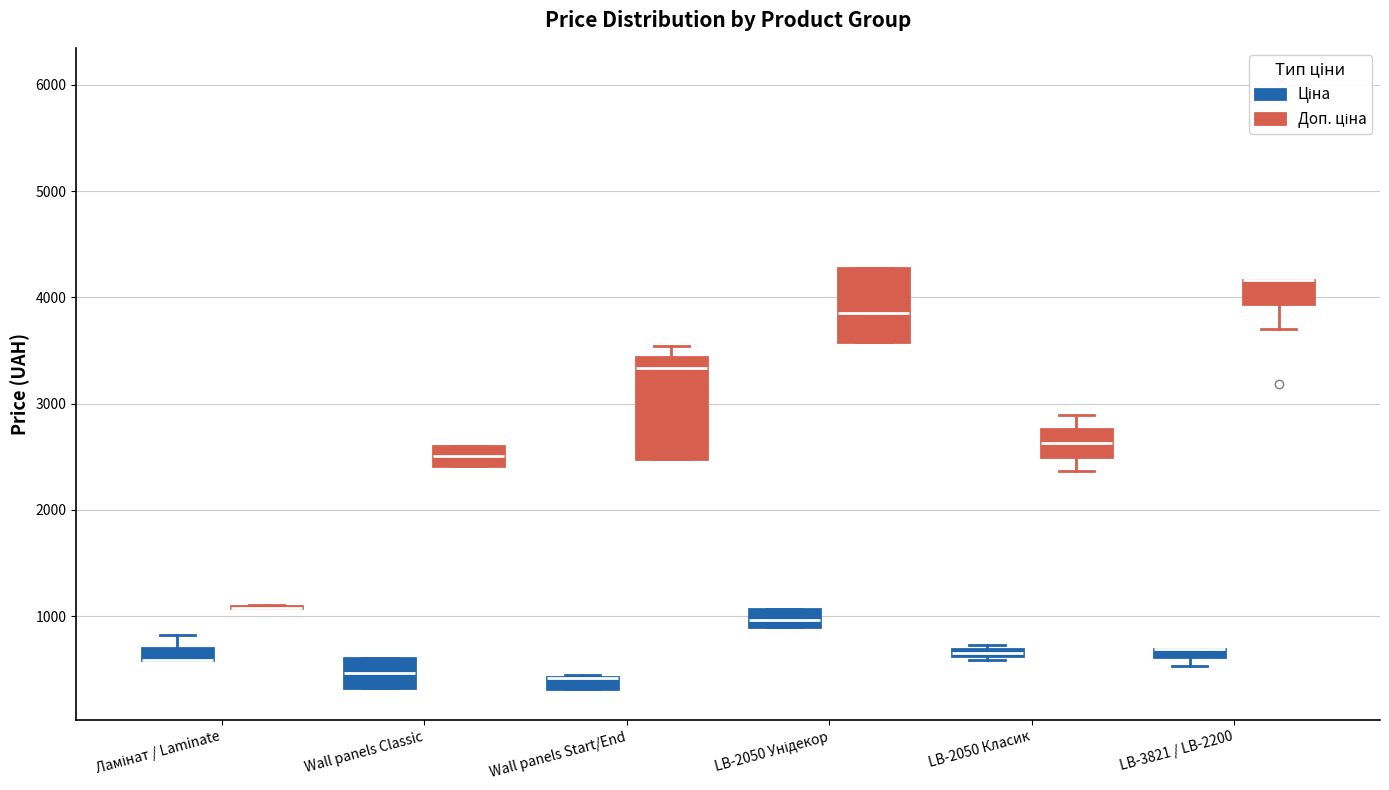

Which box is the tallest, from its lower edge to its upper edge?

Wall panels Start/End (Доп. ціна)